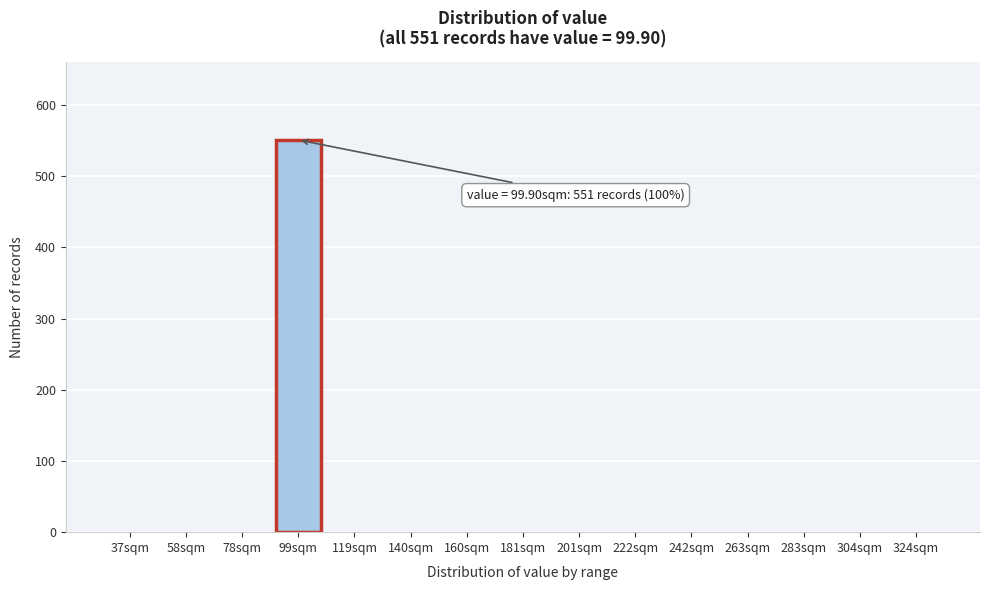

Reading left to right, list all the values displayed in this chart.

37sqm=0	58sqm=0	78sqm=0	99sqm=551	119sqm=0	140sqm=0	160sqm=0	181sqm=0	201sqm=0	222sqm=0	242sqm=0	263sqm=0	283sqm=0	304sqm=0	324sqm=0